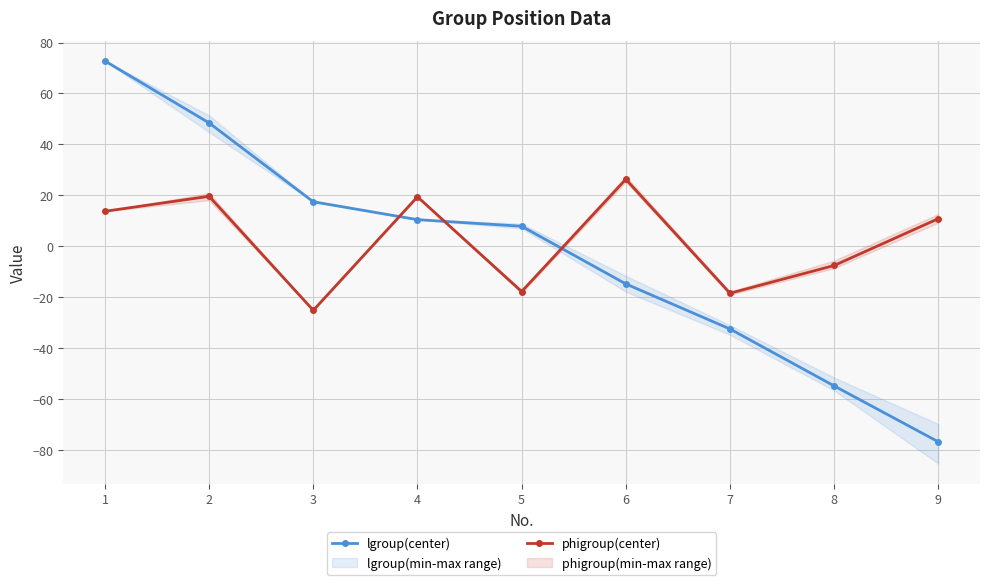

The phigroup(center) series shows 13.8 at 1. True or false?

True